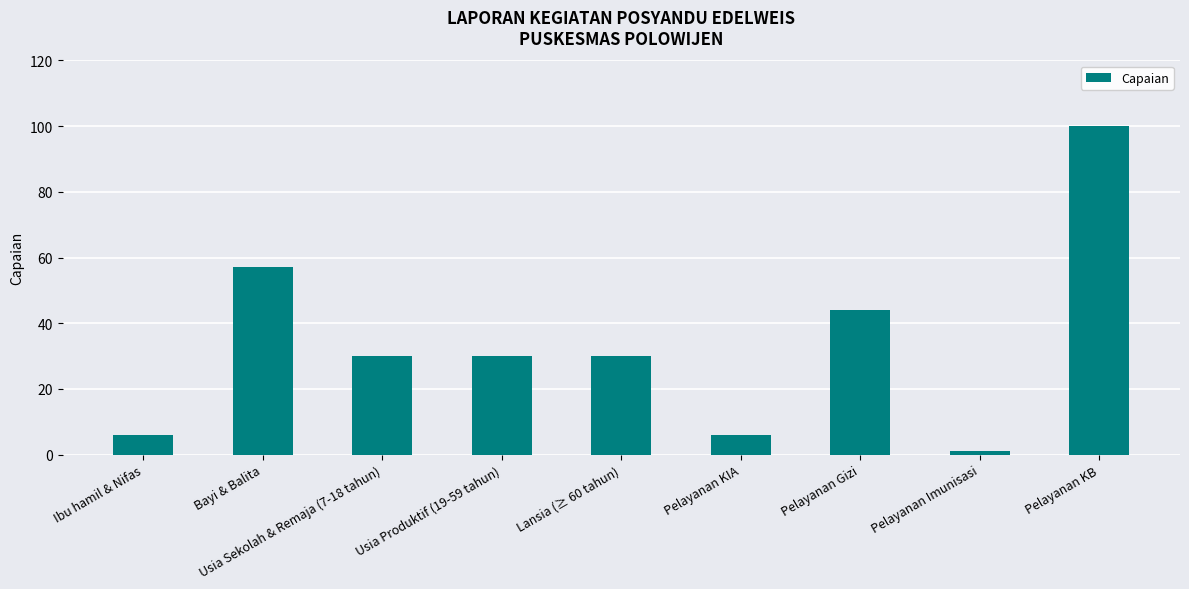

What is the label of the 8th bar from the right?

Bayi & Balita